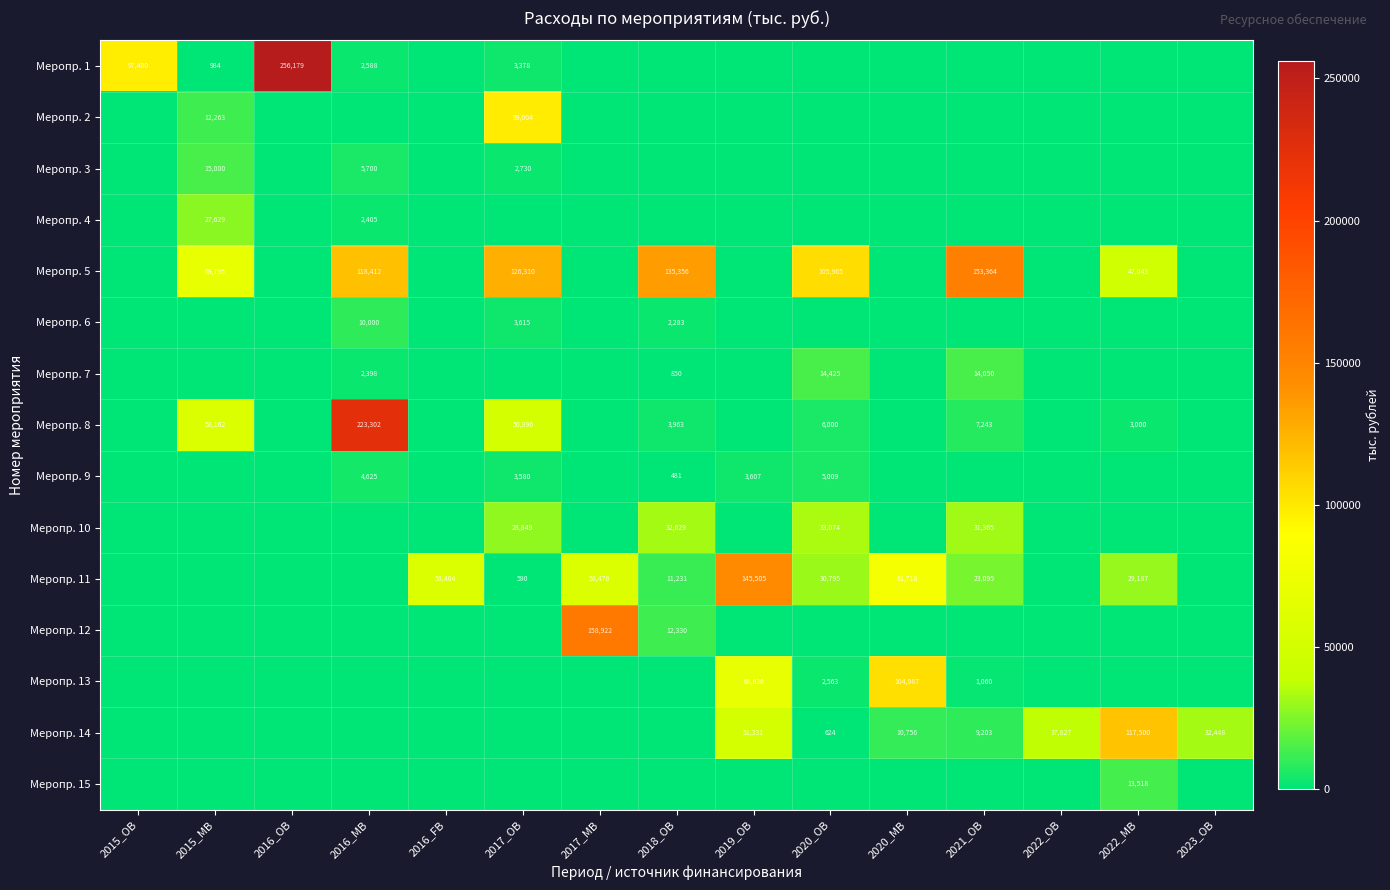

Is it true that Меропр. 6 equals 2283 at 2018_OB?

True